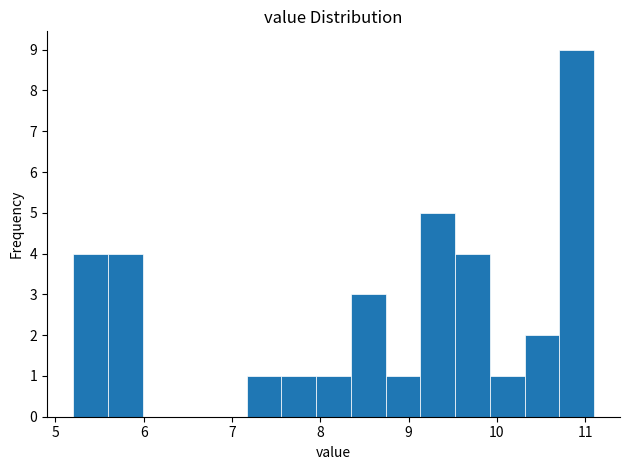

Read against the x-axis, roughly where is the centre of the tallest bar?

10.9